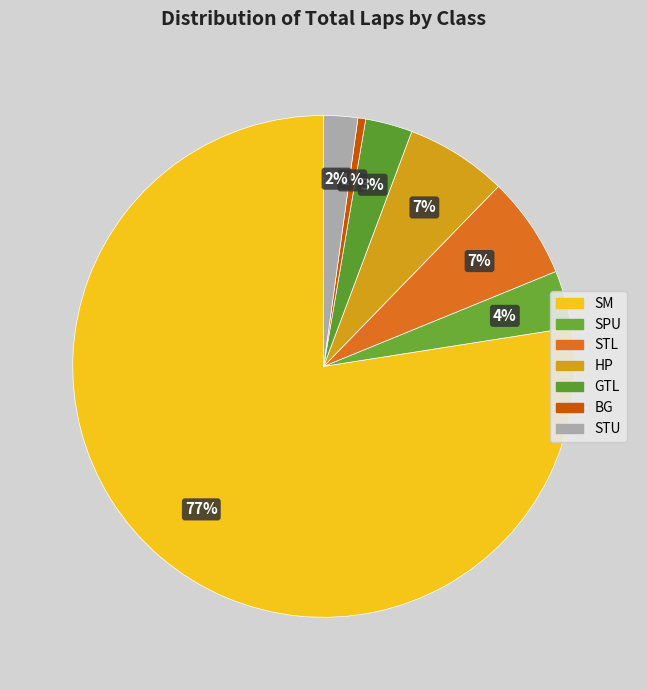

The SM slice represents 9% of the pie. True or false?

False